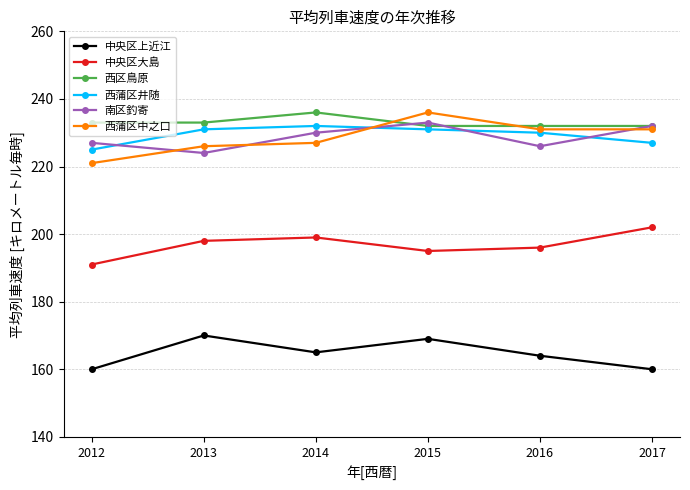

What is the sum of the 中央区大島 values at 2014 and 2013?

397